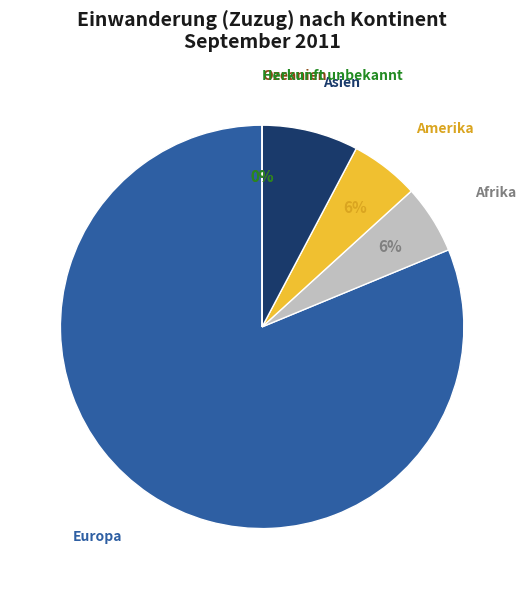

Between Ozeanien and Europa, which is larger?

Europa